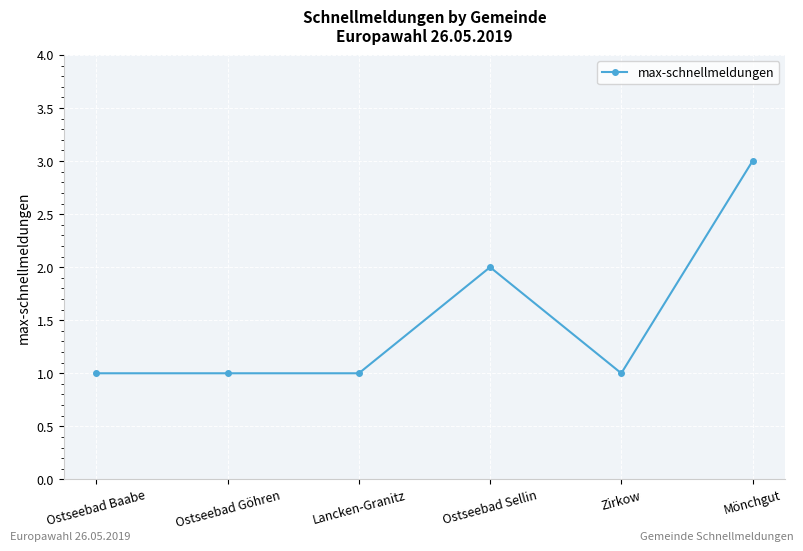

Approximately how many times larger is the value at Ostseebad Sellin compared to Mönchgut?

0.7